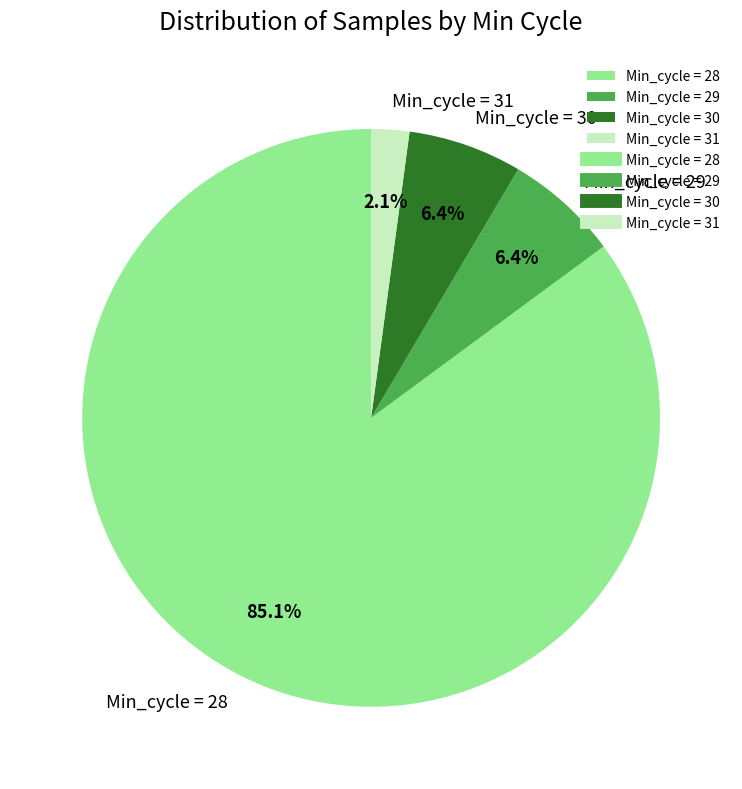

What is the ratio of the value at Min_cycle = 28 to the value at Min_cycle = 30?

13.3